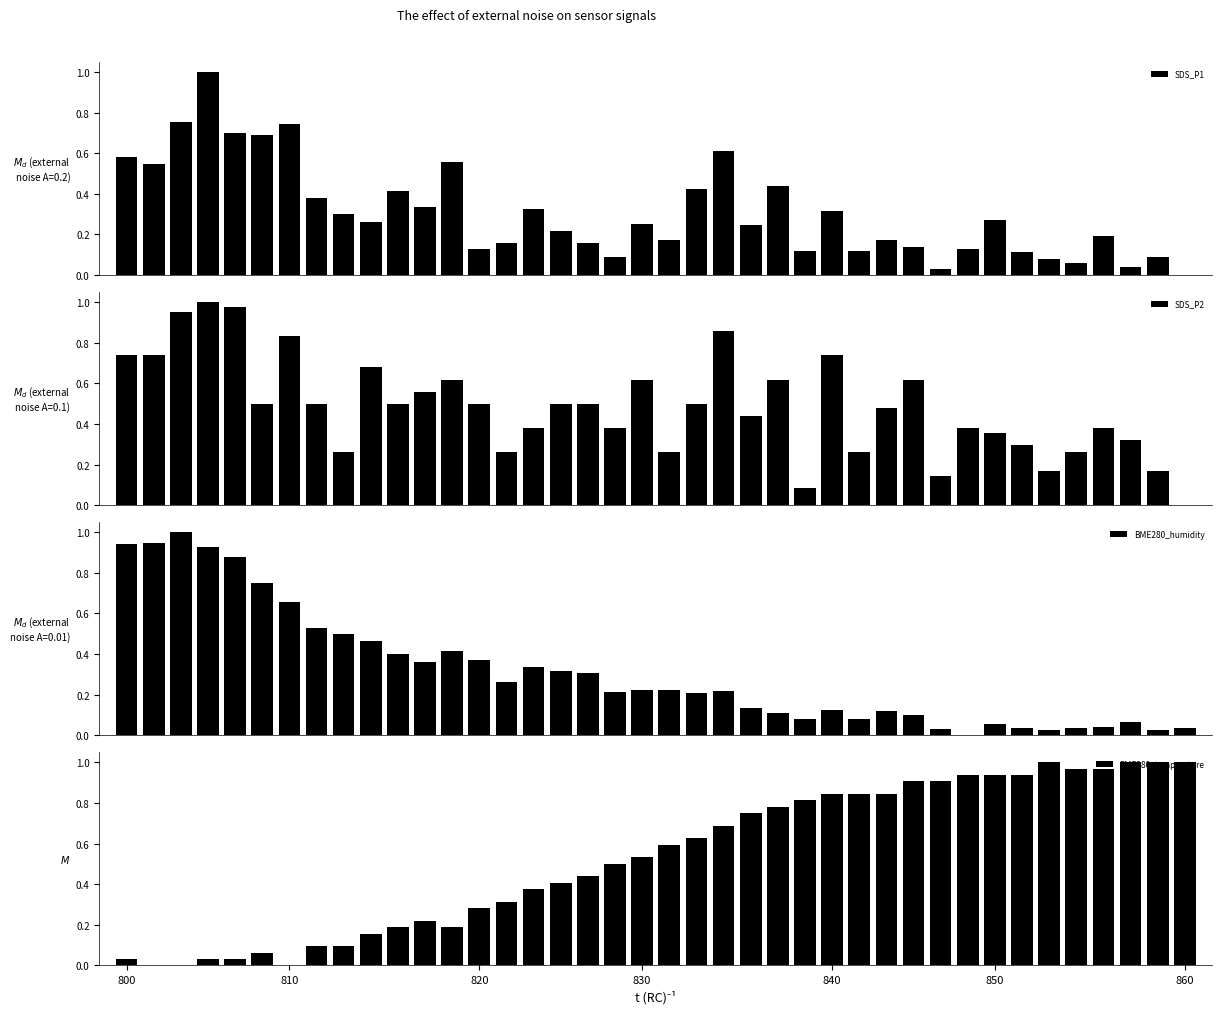

How many values in SDS_P1 are above zero?

39